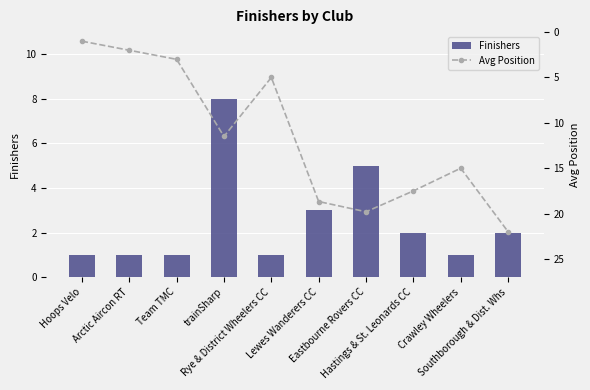

Reading left to right, transcribe all the data shown in this chart.

Finishers: Hoops Velo=1.0	Arctic Aircon RT=1.0	Team TMC=1.0	trainSharp=8.0	Rye & District Wheelers CC=1.0	Lewes Wanderers CC=3.0	Eastbourne Rovers CC=5.0	Hastings & St. Leonards CC=2.0	Crawley Wheelers=1.0	Southborough & Dist. Whs=2.0
Avg Position: Hoops Velo=1.0	Arctic Aircon RT=2.0	Team TMC=3.0	trainSharp=11.5	Rye & District Wheelers CC=5.0	Lewes Wanderers CC=18.7	Eastbourne Rovers CC=19.8	Hastings & St. Leonards CC=17.5	Crawley Wheelers=15.0	Southborough & Dist. Whs=22.0